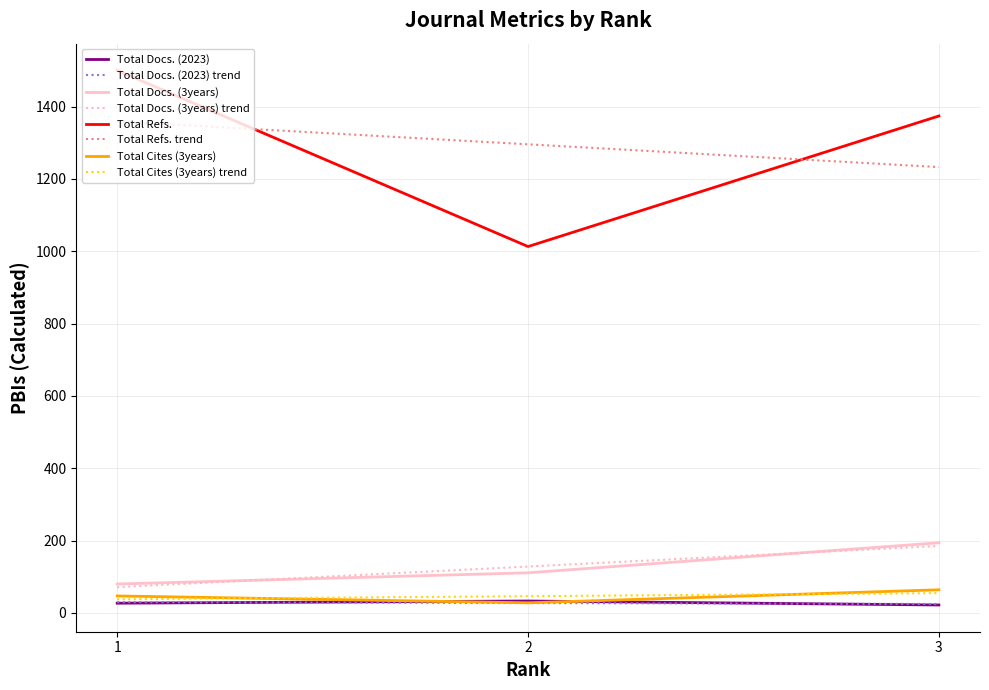

What is the average value of the Total Docs. (2023) series?

27